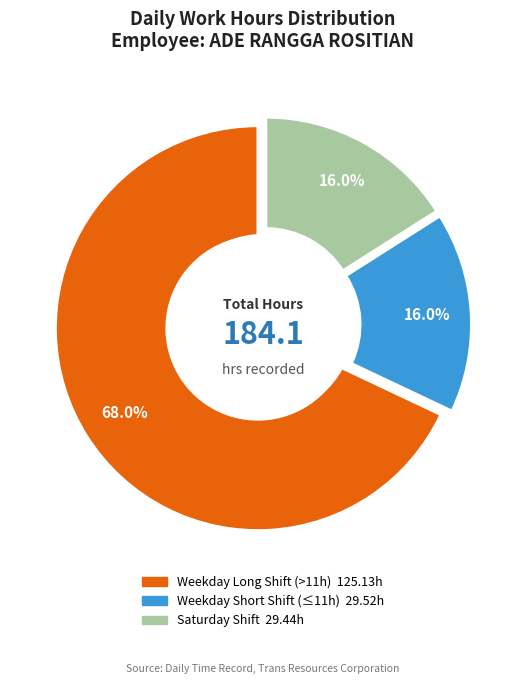

Is it true that 30-Tue is 1% of the pie?

False